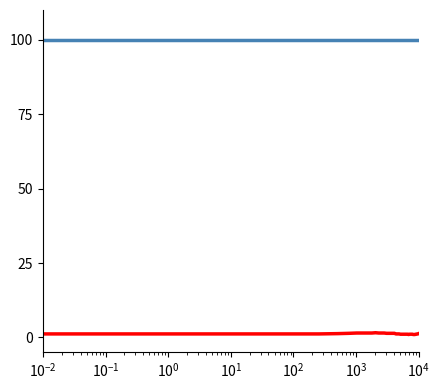

What is the greatest value displayed?

99.9